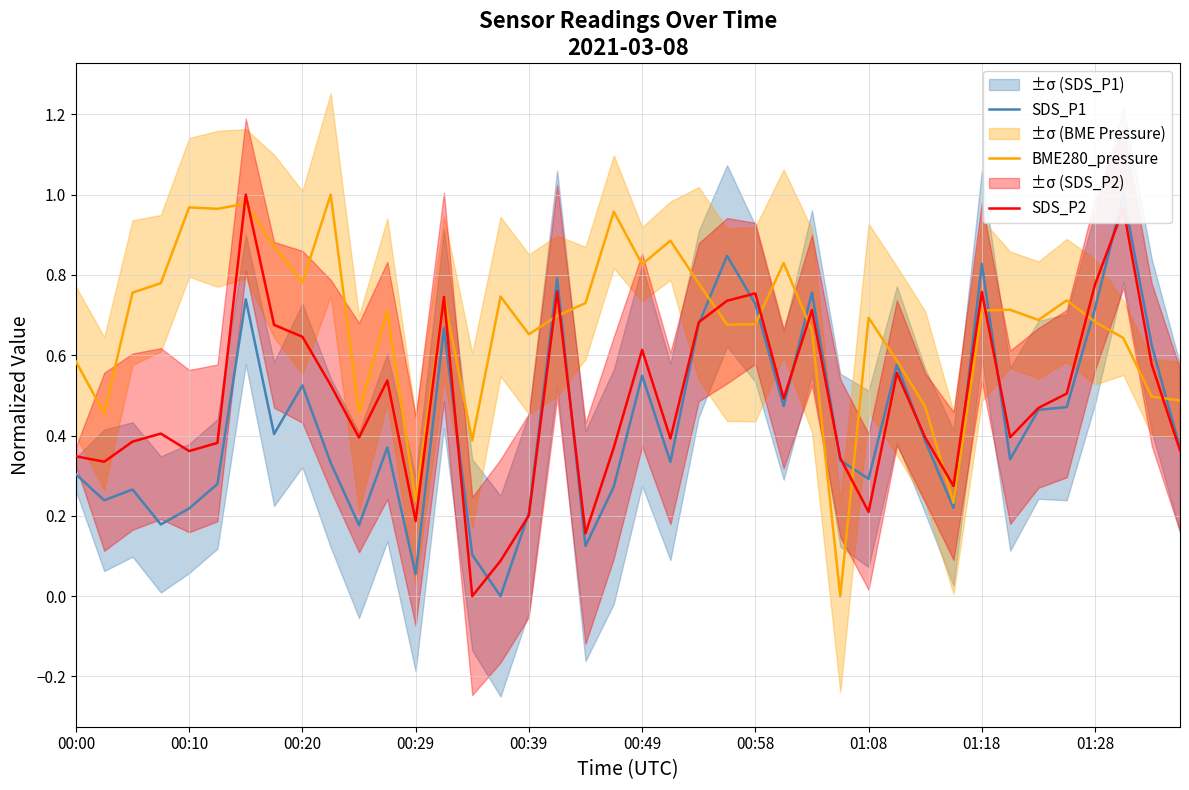

Reading left to right, what are all the values shown in this chart?

SDS_P1: 0.3	0.2	0.3	0.2	0.2	0.3	0.7	0.4	0.5	0.3	0.2	0.4	0.1	0.7	0.1	0.0	0.2	0.8	0.1	0.3	0.5	0.3	0.7	0.8	0.7	0.5	0.8	0.3	0.3	0.6	0.4	0.2	0.8	0.3	0.5	0.5	0.7	1.0	0.6	0.4
BME280_pressure: 0.6	0.5	0.8	0.8	1.0	1.0	1.0	0.9	0.8	1.0	0.5	0.7	0.2	0.7	0.4	0.7	0.7	0.7	0.7	1.0	0.8	0.9	0.8	0.7	0.7	0.8	0.7	0.0	0.7	0.6	0.5	0.2	0.7	0.7	0.7	0.7	0.7	0.6	0.5	0.5
SDS_P2: 0.3	0.3	0.4	0.4	0.4	0.4	1.0	0.7	0.6	0.5	0.4	0.5	0.2	0.7	0.0	0.1	0.2	0.8	0.2	0.4	0.6	0.4	0.7	0.7	0.8	0.5	0.7	0.3	0.2	0.6	0.4	0.3	0.8	0.4	0.5	0.5	0.8	1.0	0.6	0.4